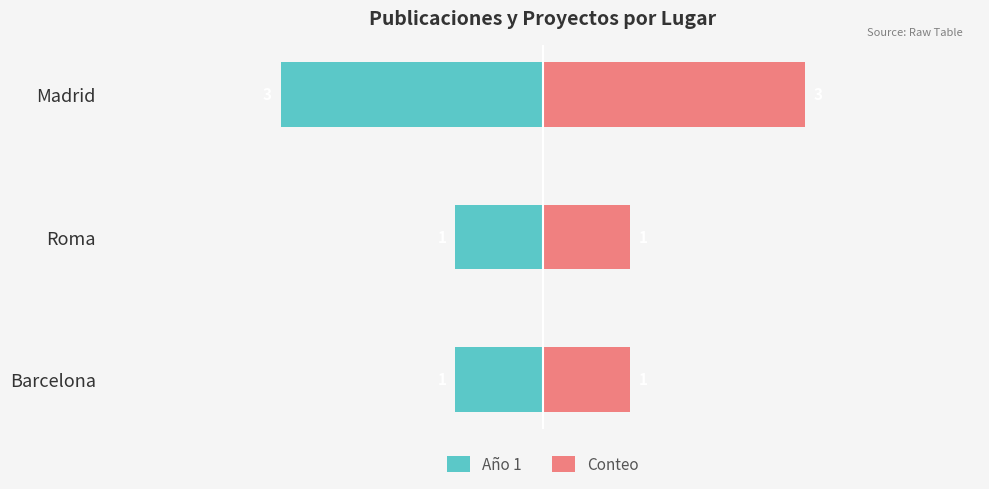

What is the minimum value shown in the chart?

-3